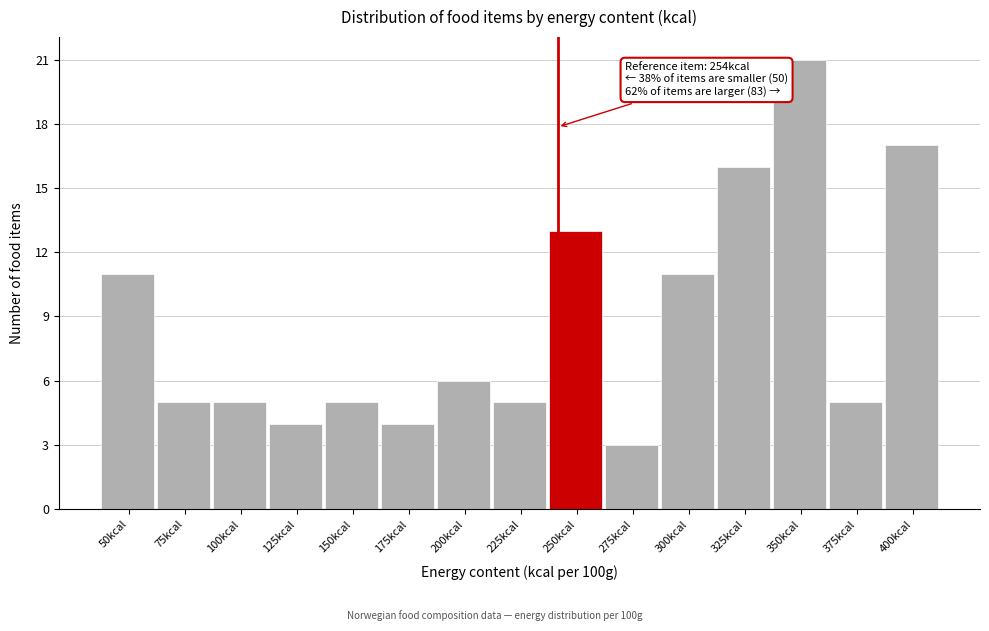

Reading right to left, list all the values displayed in this chart.

400kcal=17	375kcal=5	350kcal=21	325kcal=16	300kcal=11	275kcal=3	250kcal=13	225kcal=5	200kcal=6	175kcal=4	150kcal=5	125kcal=4	100kcal=5	75kcal=5	50kcal=11